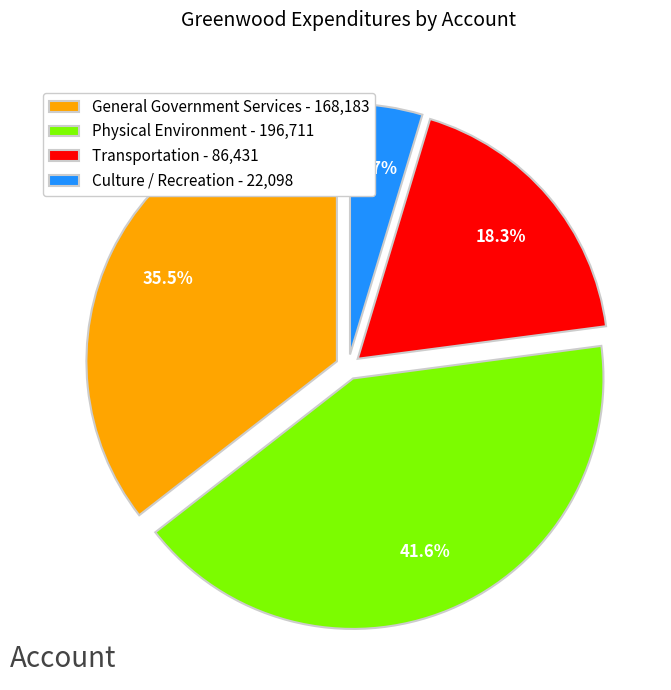

Does General Government Services account for over 50% of the chart?

No